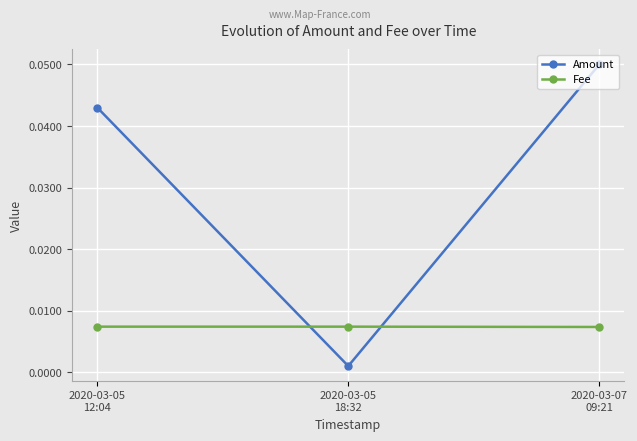

How many lines are shown in the chart?

2